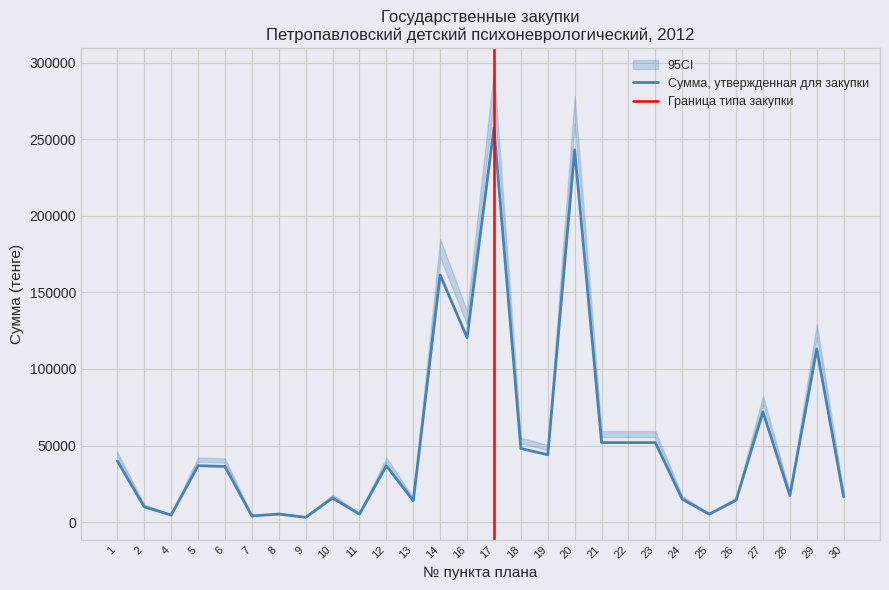

True or false: Прогнозная сумма на третий год and Сумма, утвержденная для закупки intersect in this chart.

False